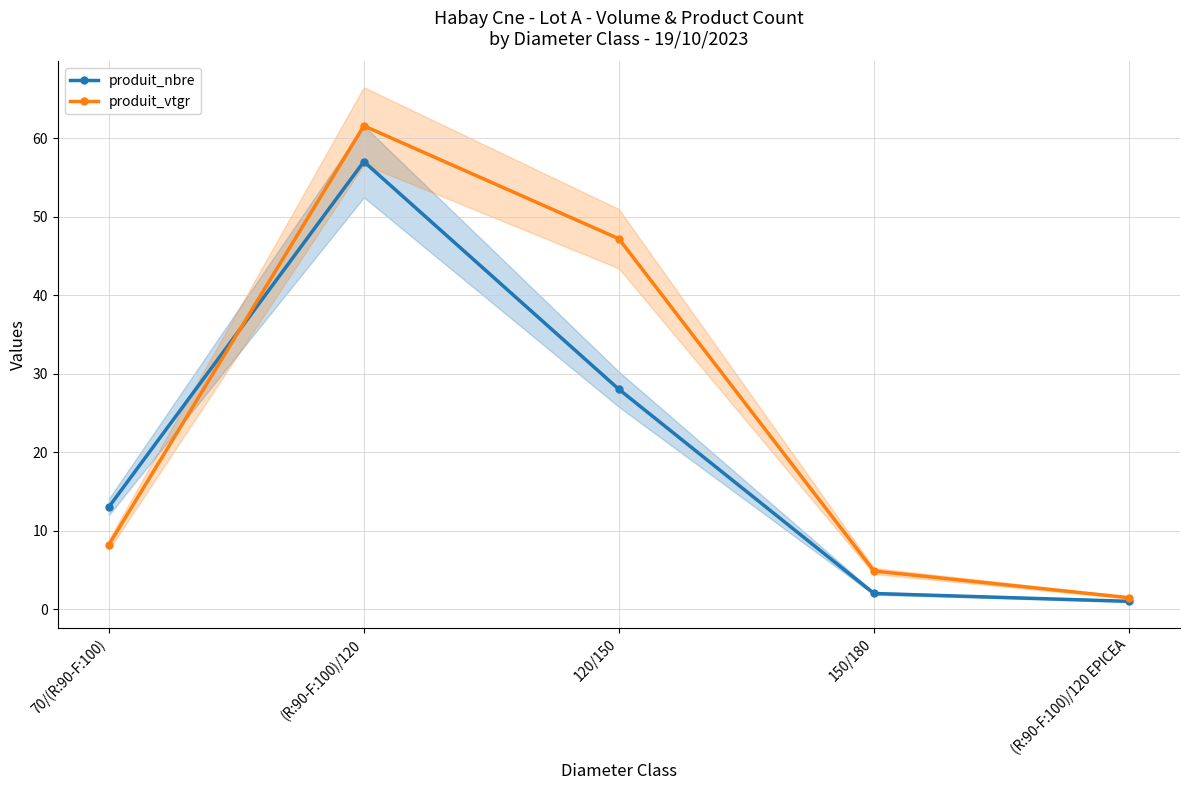

At which category is the sum across all series the highest?

(R:90-F:100)/120